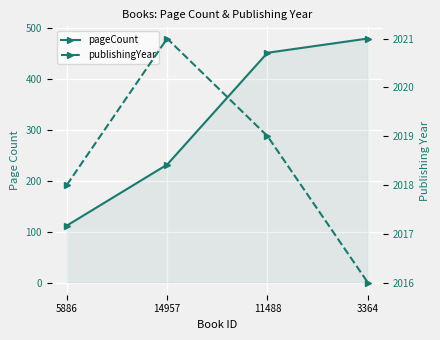

At which category does the chart reach its minimum across all series?

5886